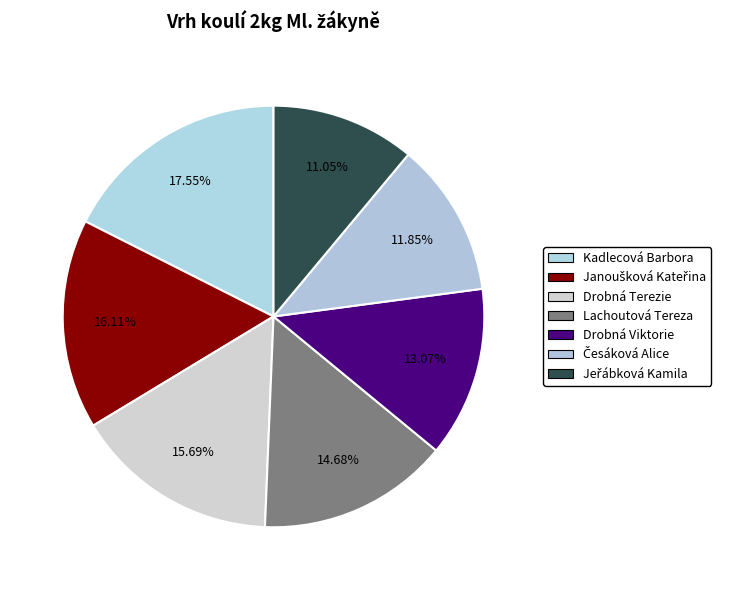

Does Lachoutová Tereza represent more than half of the total?

No